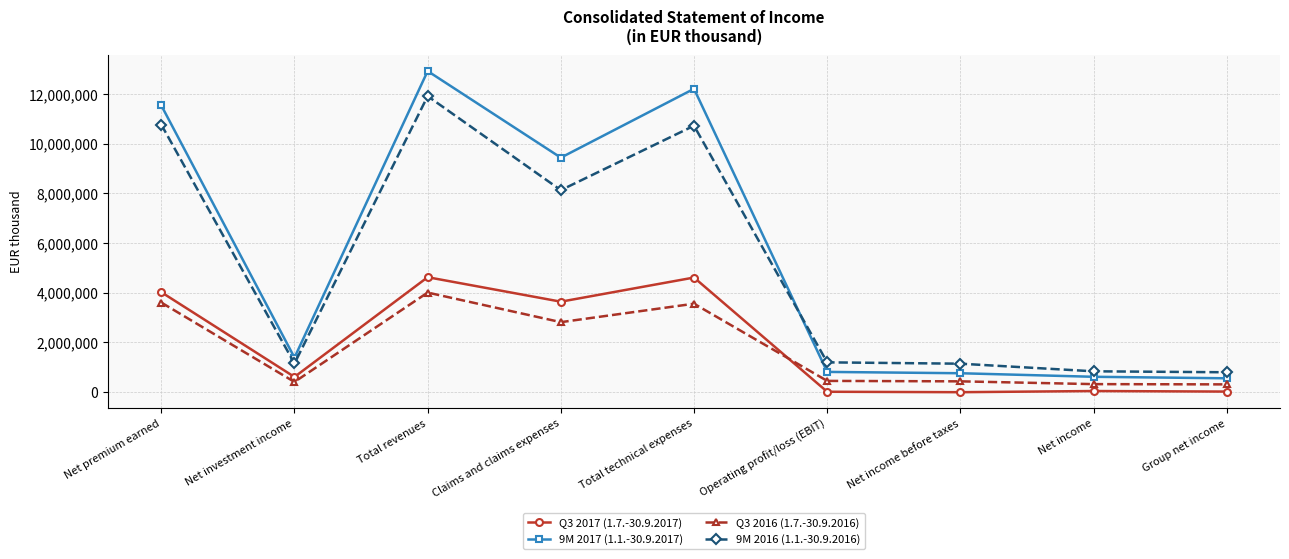

Where is the first local minimum for Q3 2016 (1.7.-30.9.2016)?

Net investment income